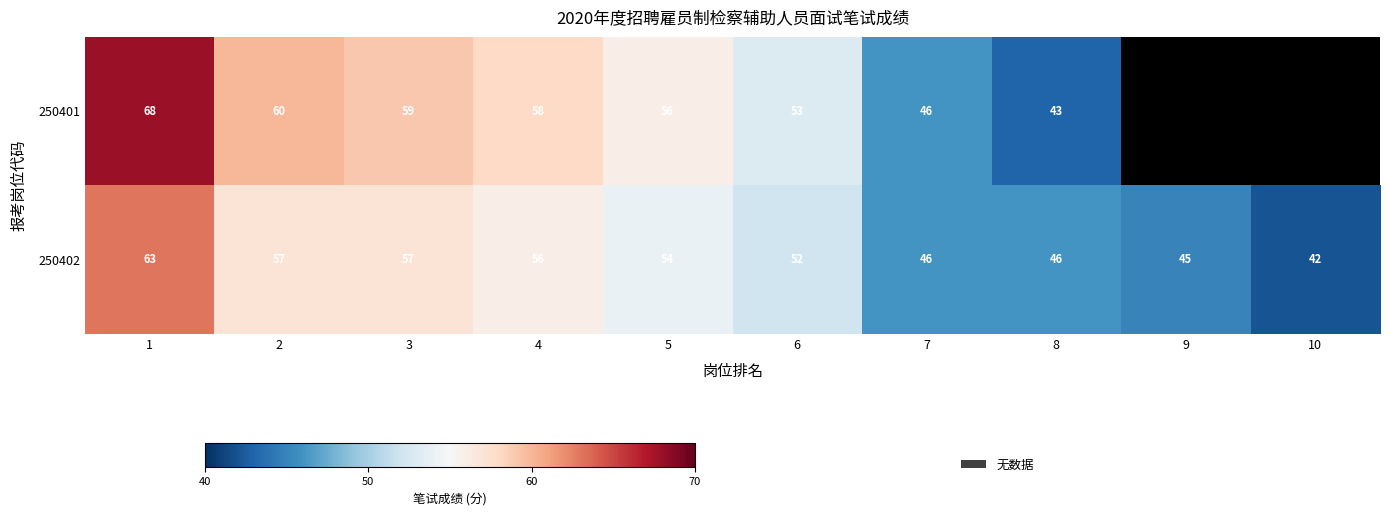

True or false: 250402 has a value of 56.0 at 4.

True